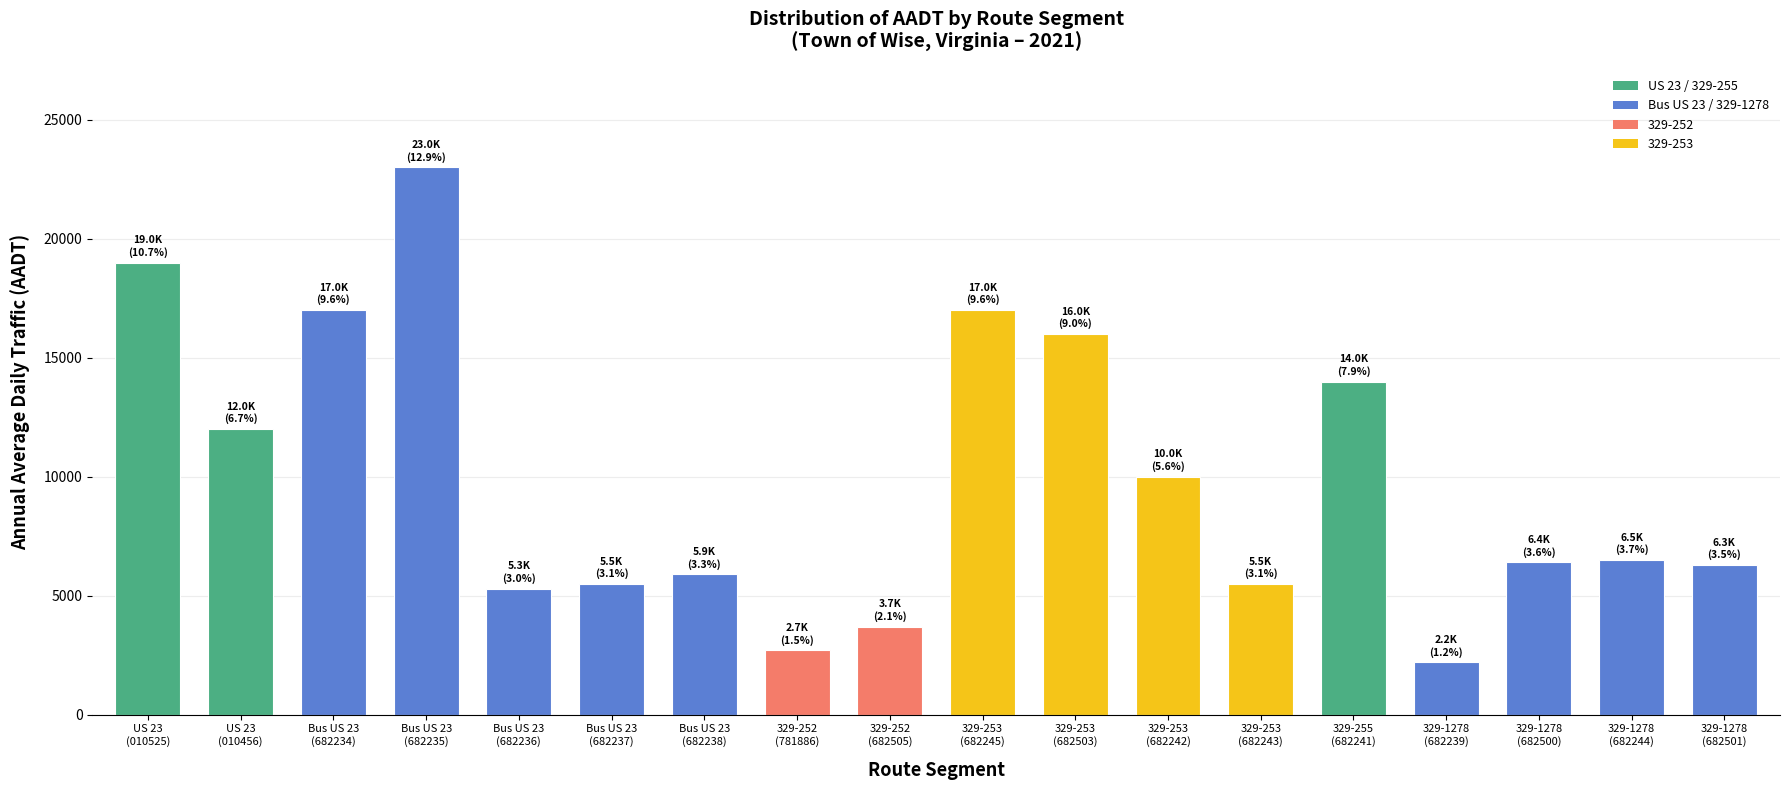

What is the ratio of the value at 329-1278
(682239) to the value at Bus US 23
(682234)?

0.1